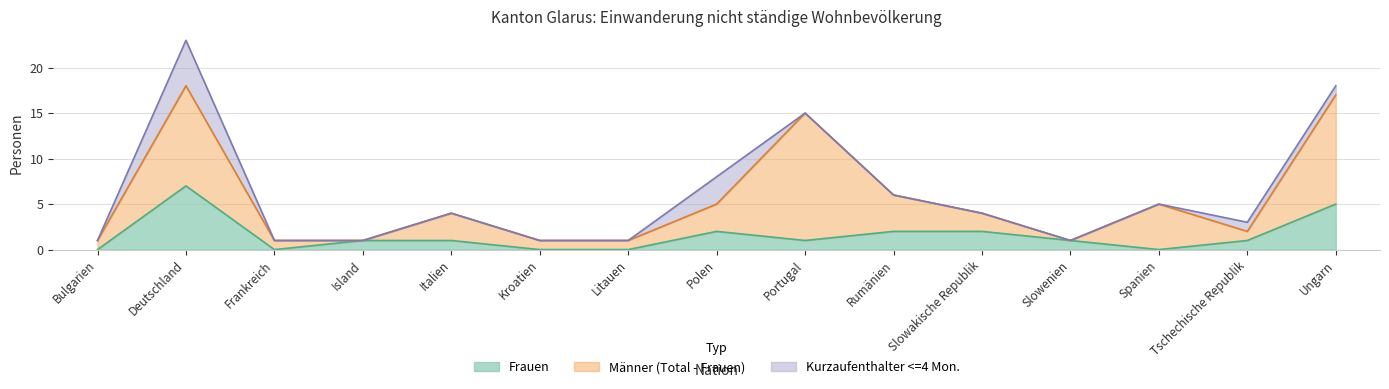

What is the approximate value of Kurzaufenthalter >4<12 Mon. Frauen at Slowakische Republik?

2